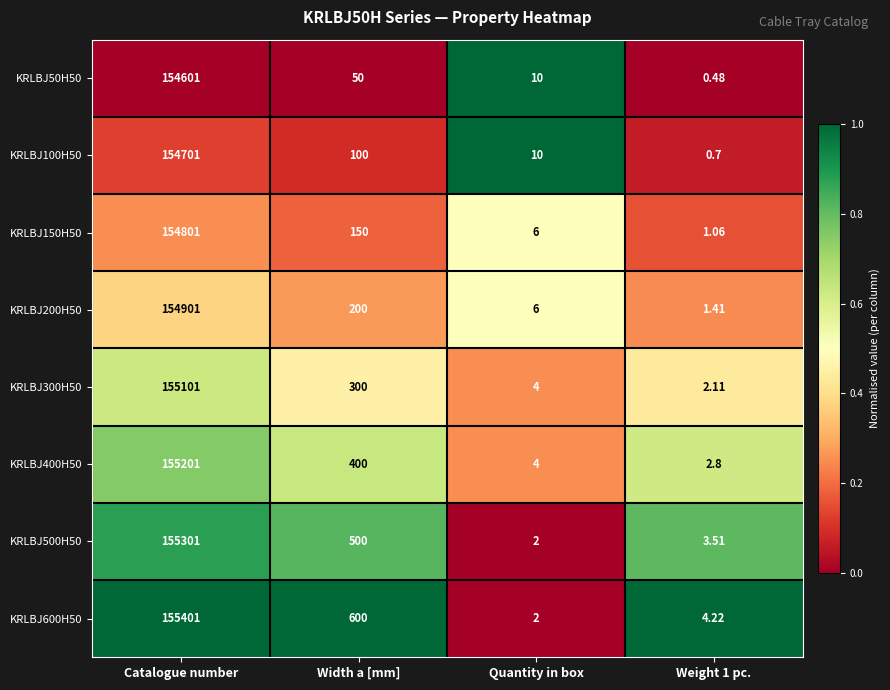

At which category does the chart reach its peak across all series?

Catalogue number